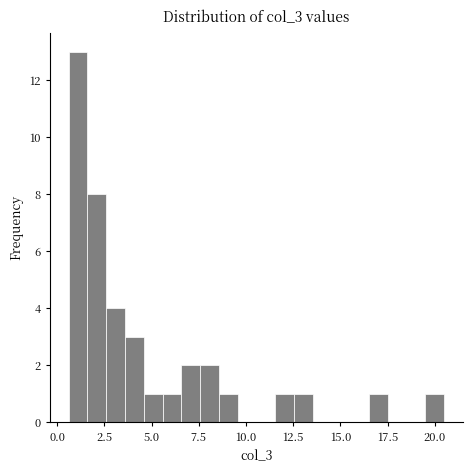

Read against the x-axis, roughly where is the centre of the tallest bar?

1.0